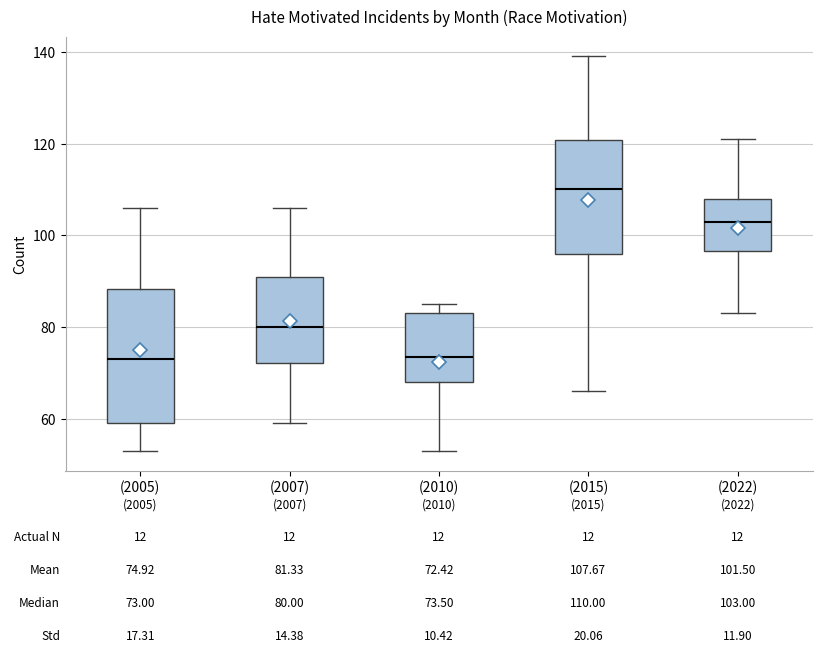

Which box's median line is the highest?

(2015)